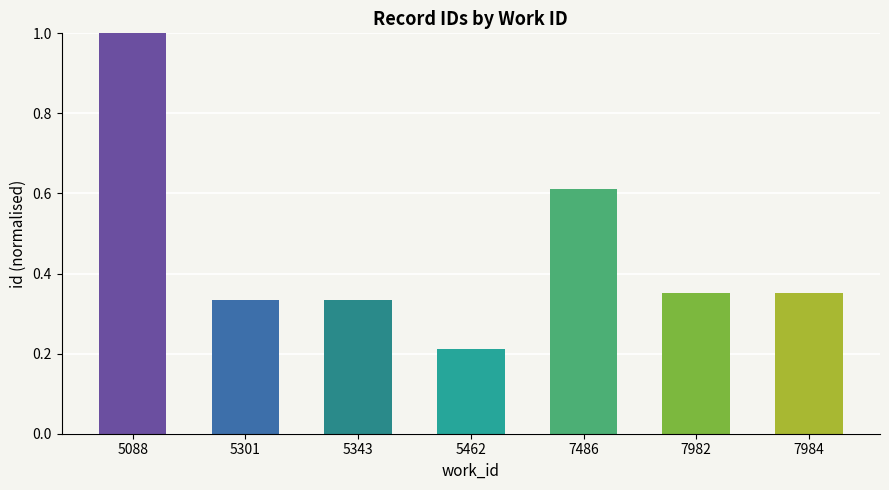

The value at 5343 is 0.2. True or false?

False